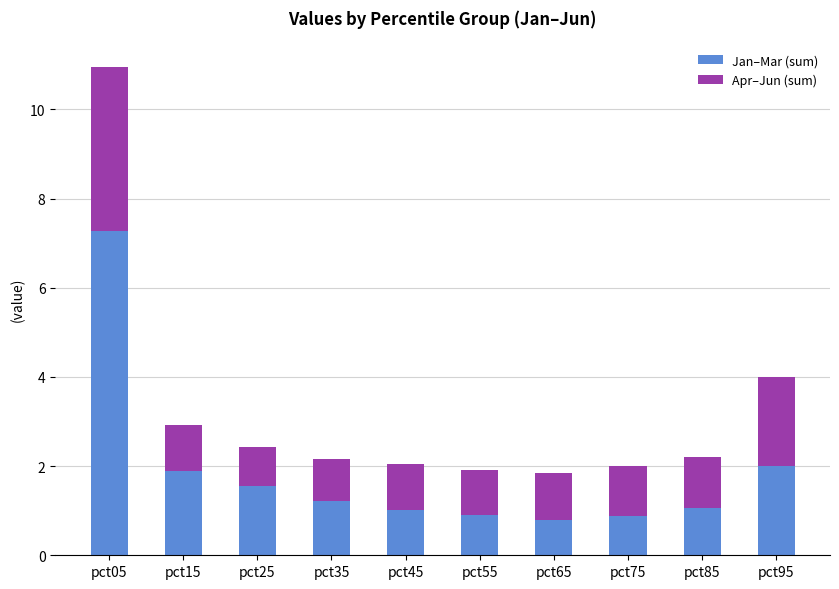

What is the approximate value of Jan–Mar (sum) at pct45?

1.0